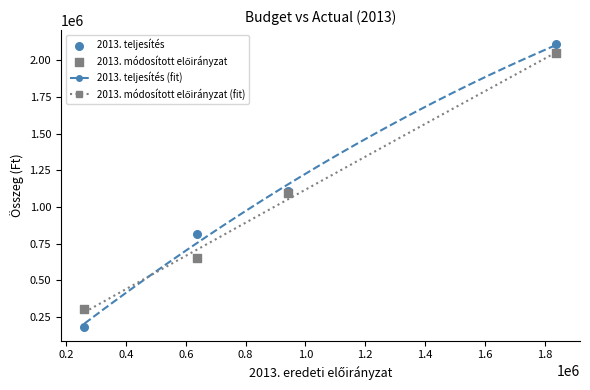

Which series contains the highest Y value?

2013. teljesítés